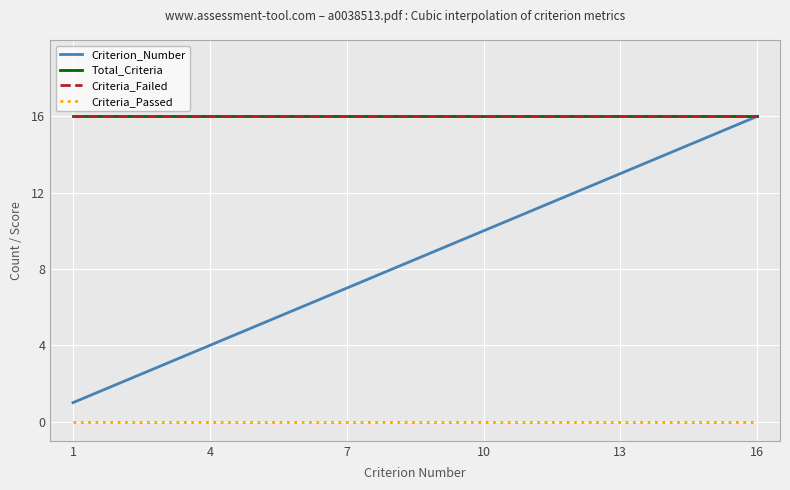

What is the value of the Criterion_Number point at the 16th from the left?

16